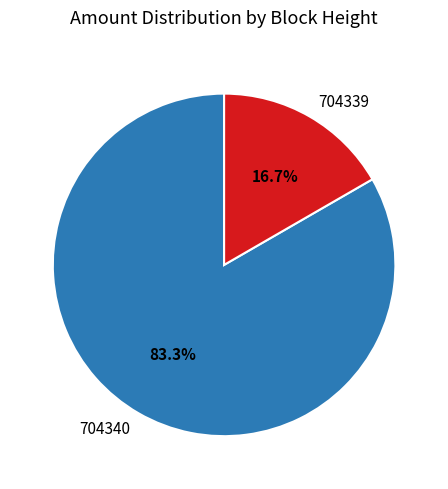

Which has a higher value, 704340 or 704339?

704340